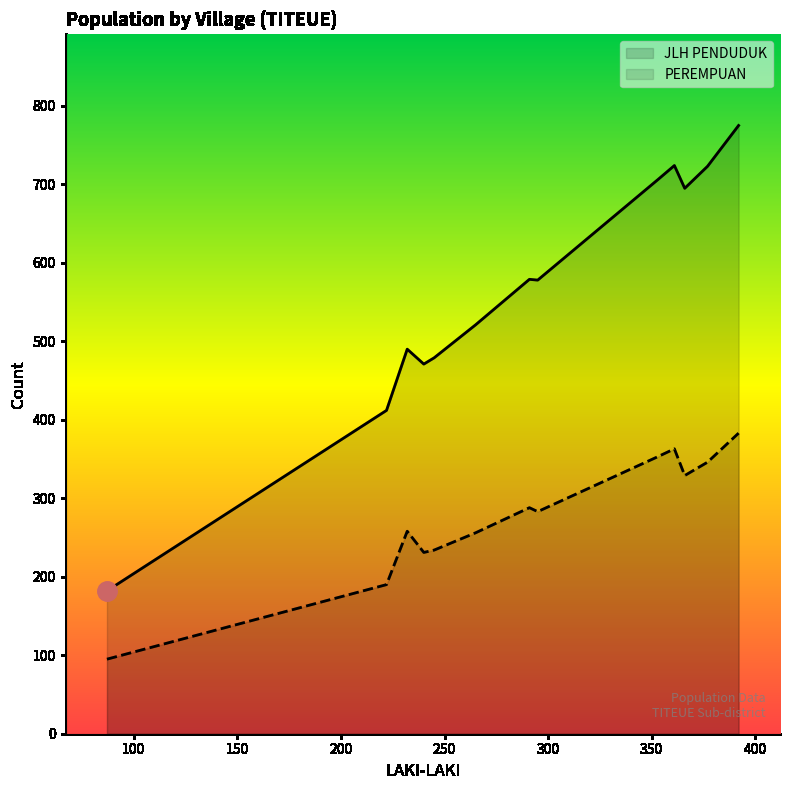

Which label corresponds to the largest value in the chart?

392